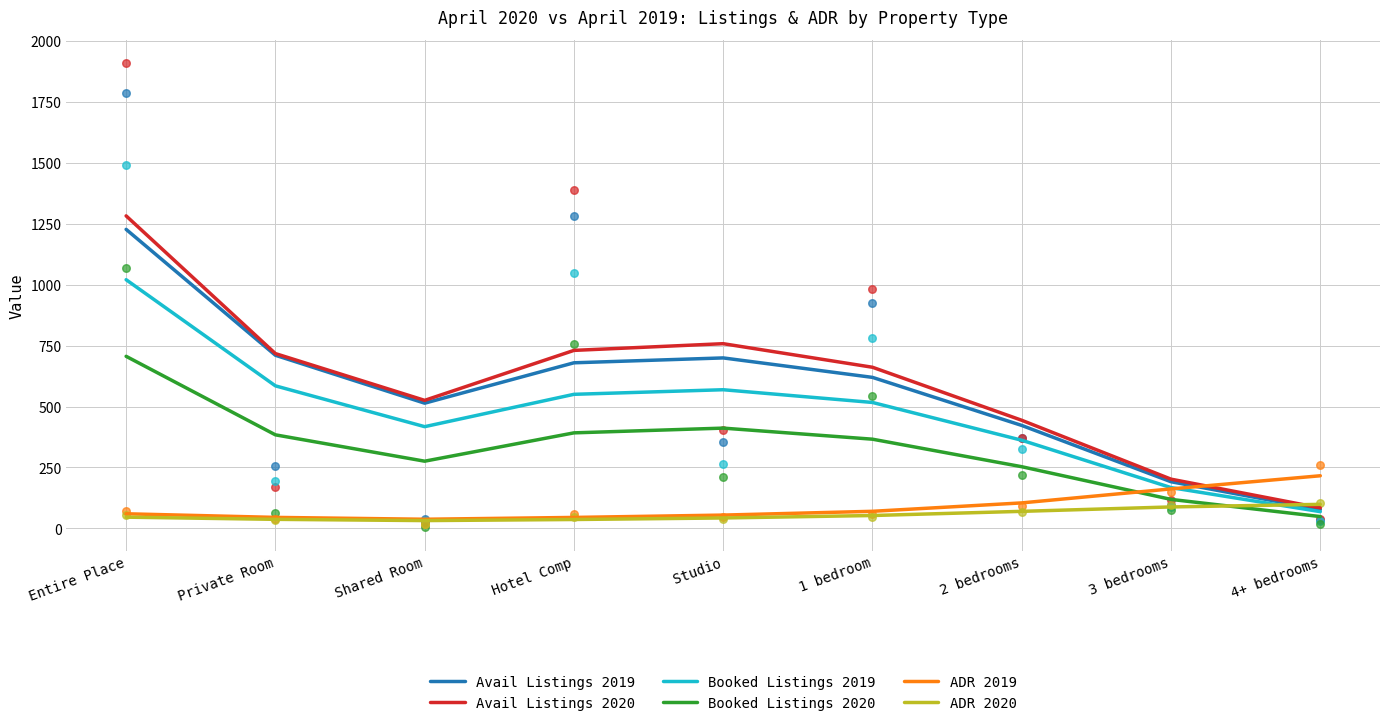

Which series contains the lowest Y value?

ADR 2020